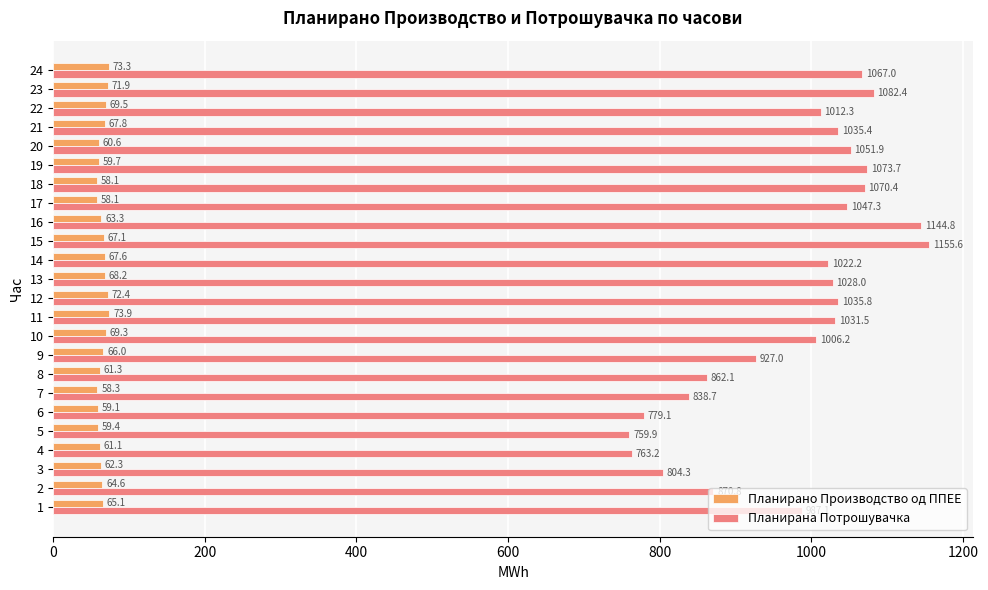

At how many categories does at least one series exceed 436?

24